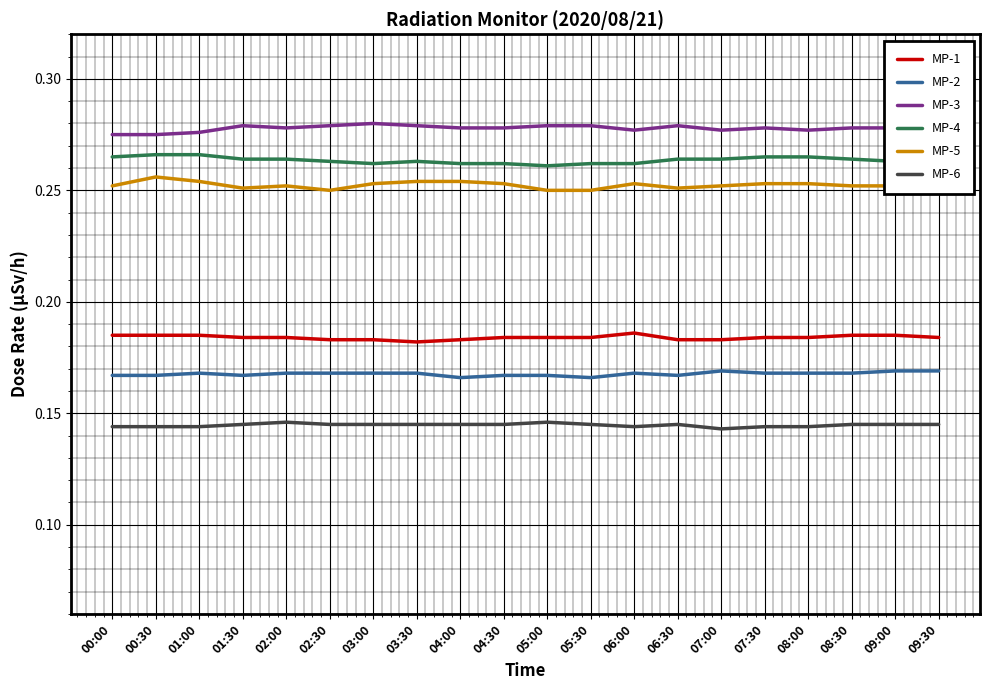

What position from the left is 08:00?

17